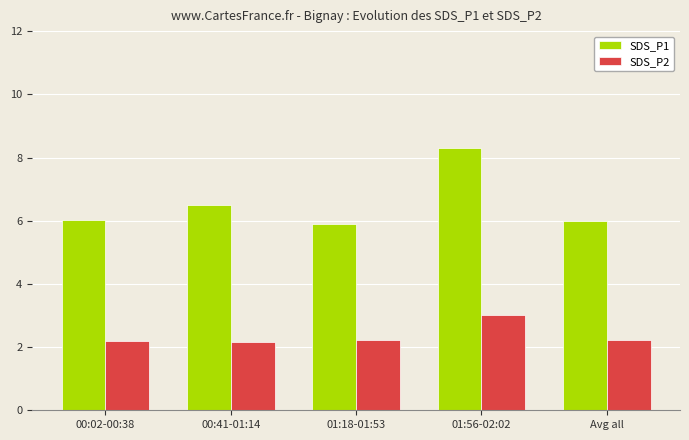

Which series has the largest total across all categories?

SDS_P1